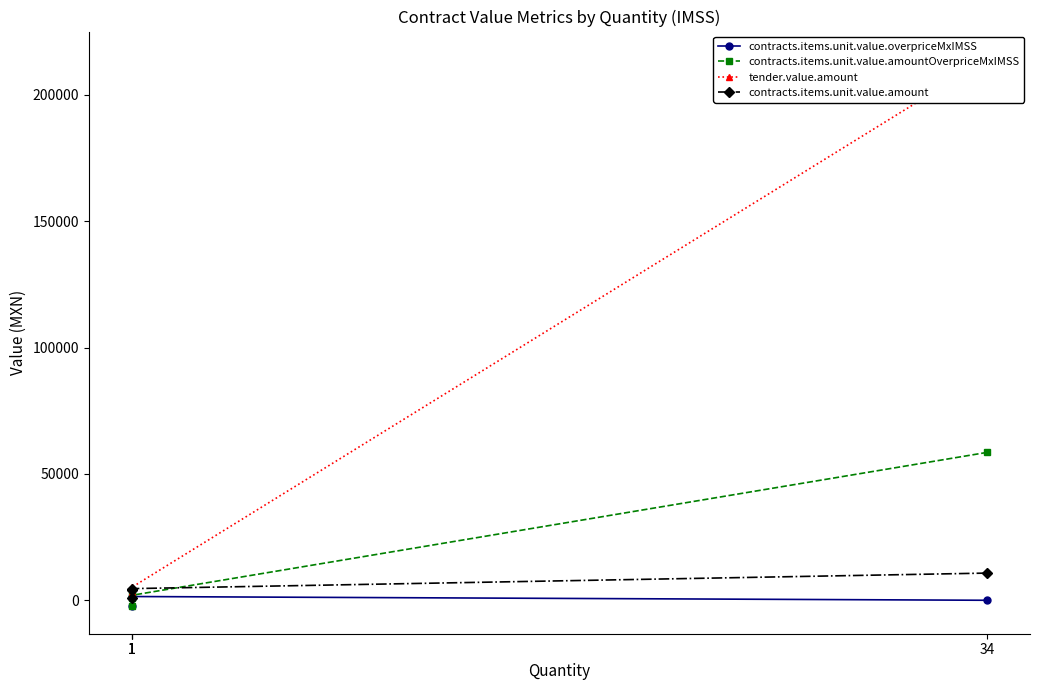

What is the approximate value of contracts.items.unit.value.amount at 1?

4037.0